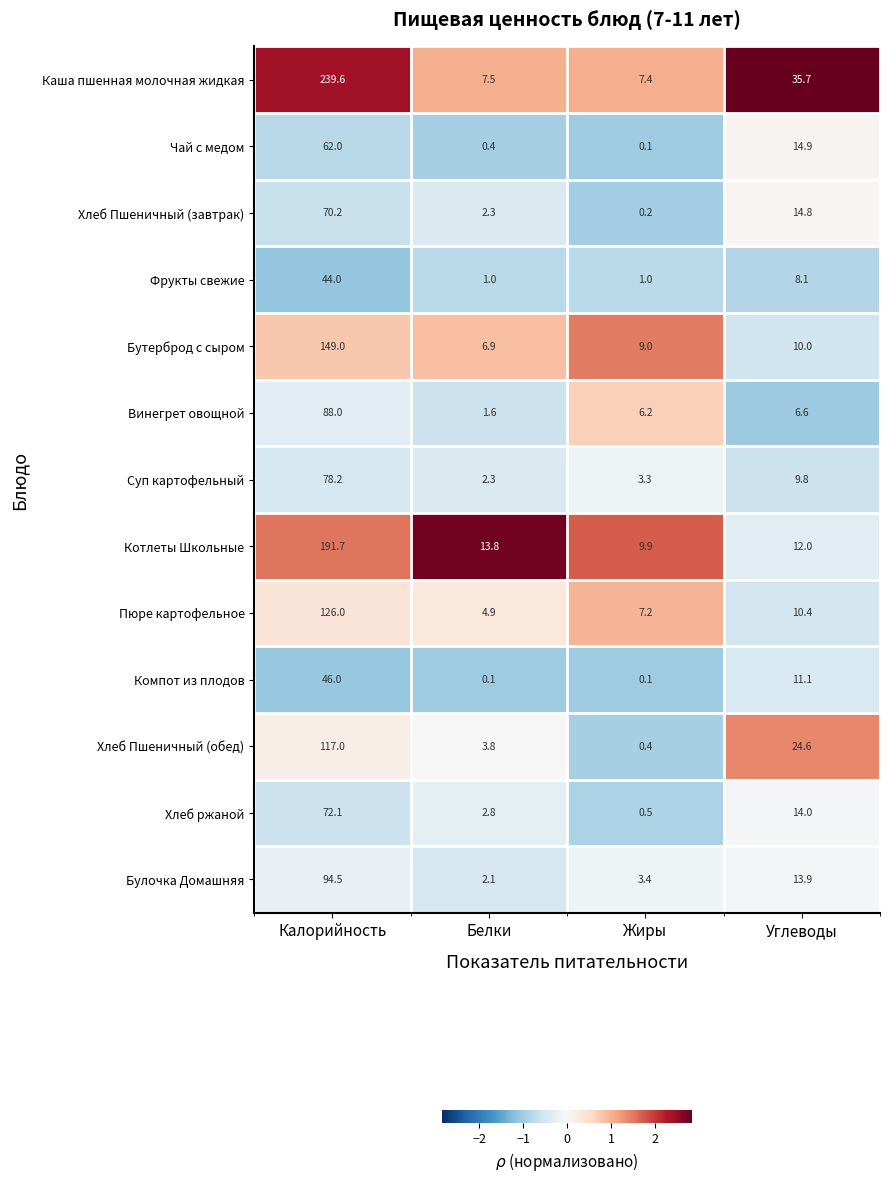

At which label is Хлеб ржаной closest to 36?

Углеводы